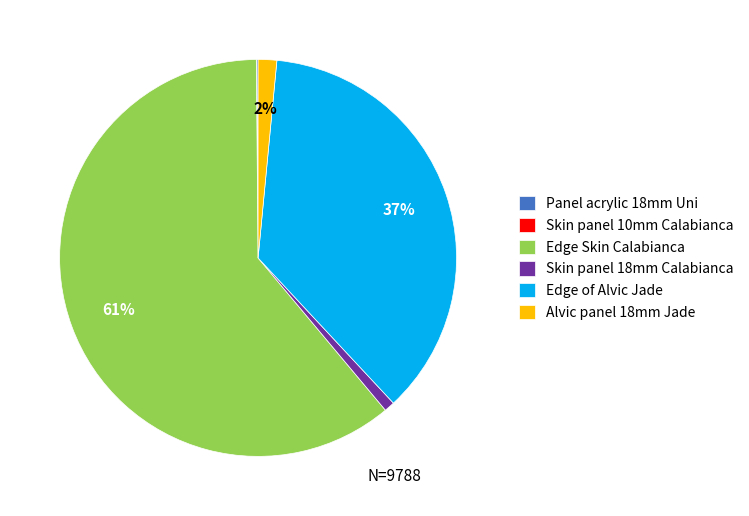

To the nearest percent, what portion does Edge of Alvic Jade represent?

37%